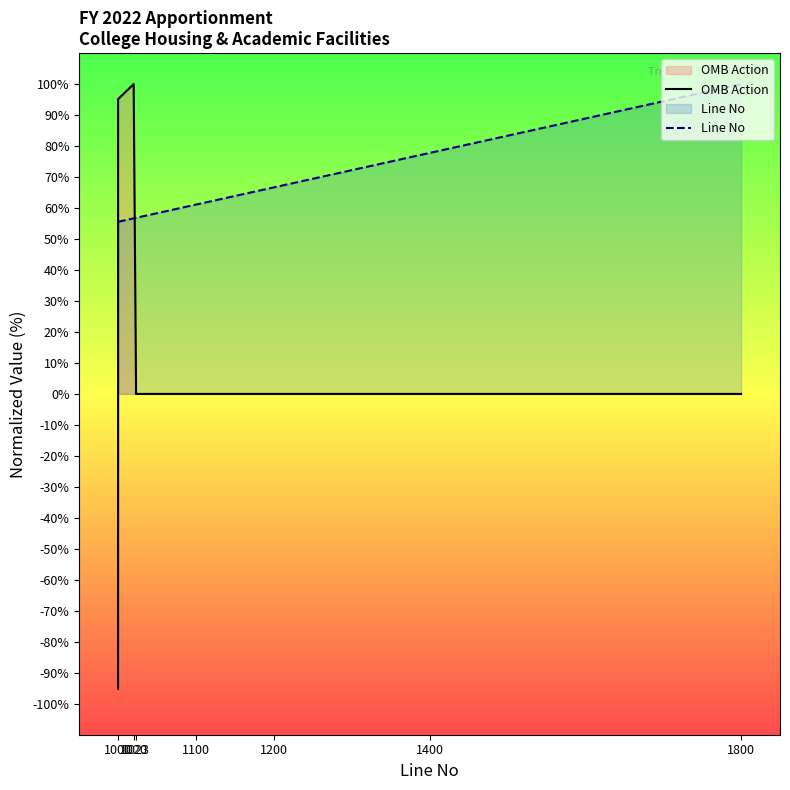

True or false: OMB Action has more than 0 interior local peaks.

True